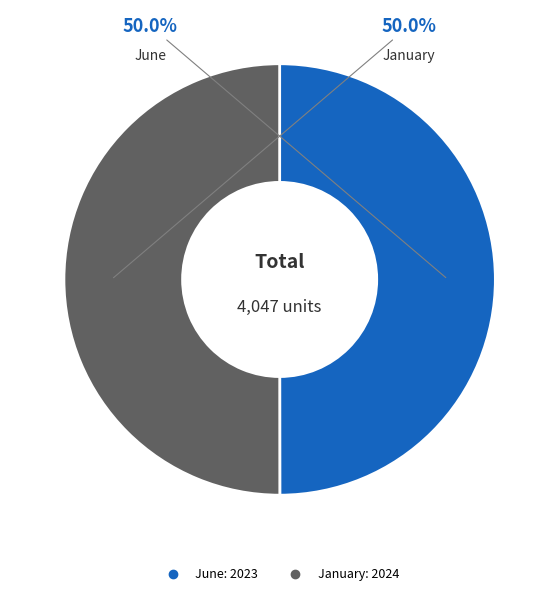

Combined, do June and January account for over 50%?

Yes